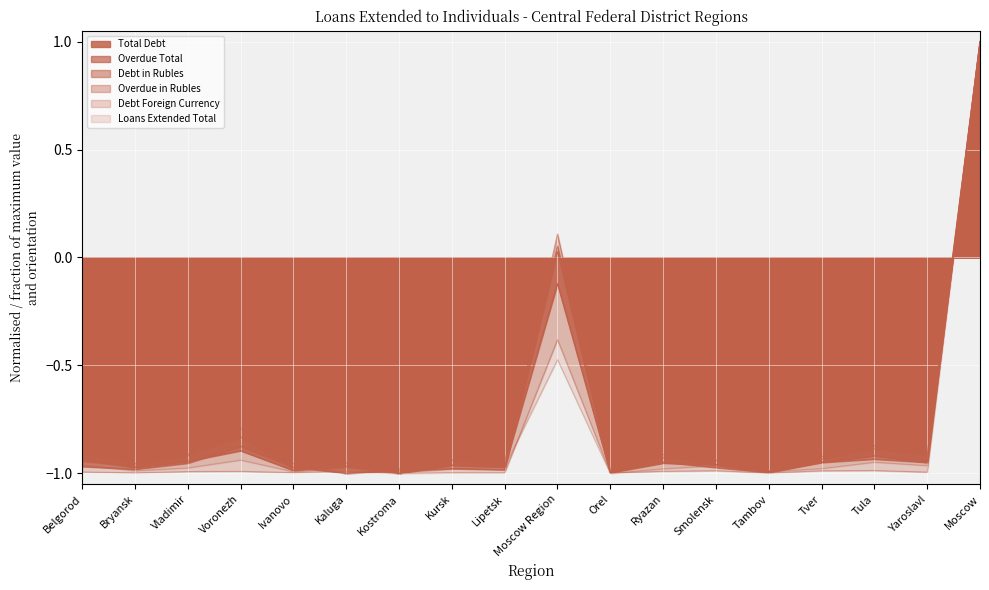

Which has a higher value, Kostroma or Voronezh?

Voronezh